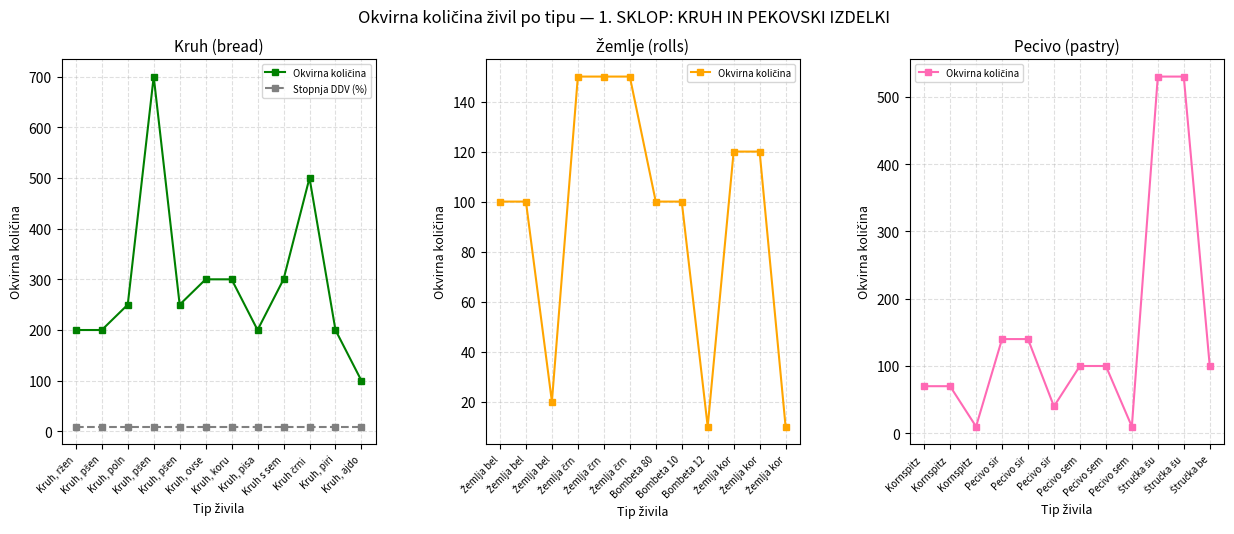

What is the difference between the highest and lowest values at Kruh, ajdo?

90.5